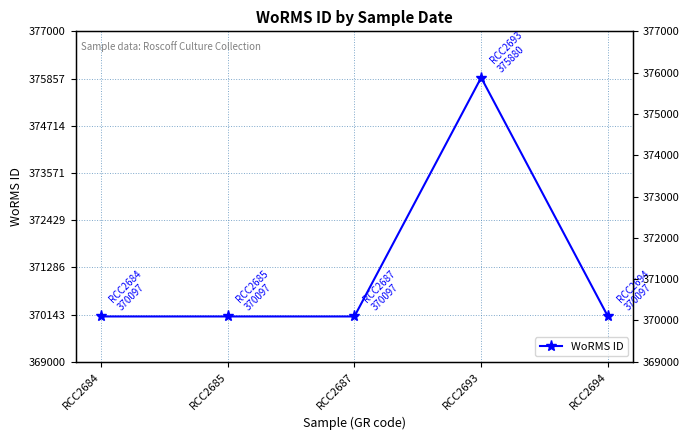

Read the value at RCC2694, to the nearest 100.

370100